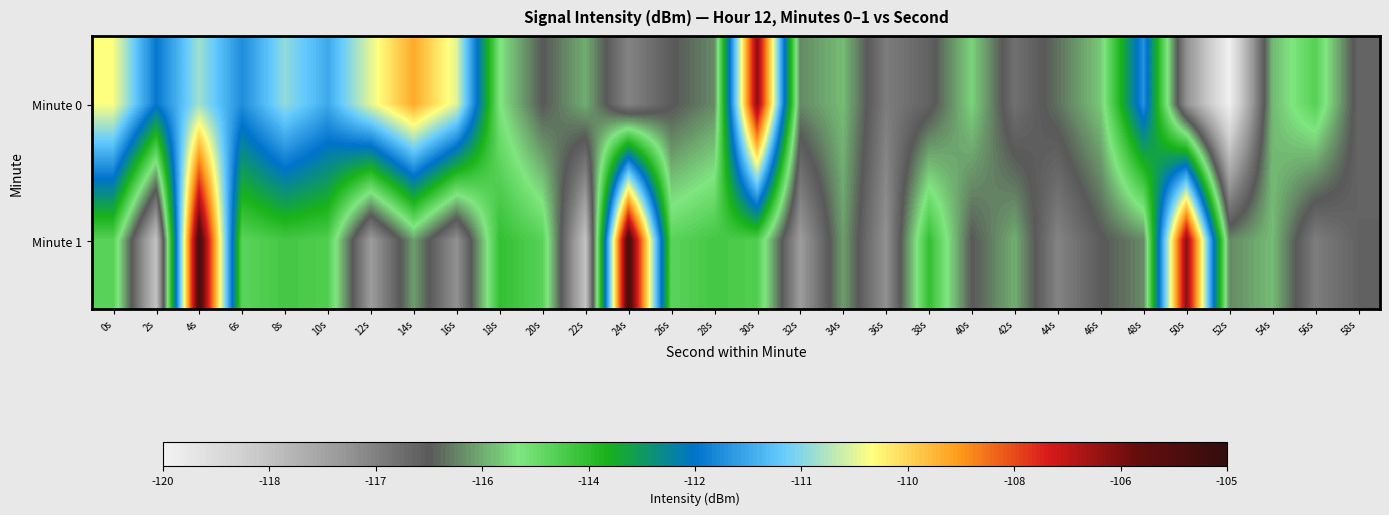

List the series in order of their overall mean, lowest first.

Minute 1, Minute 0